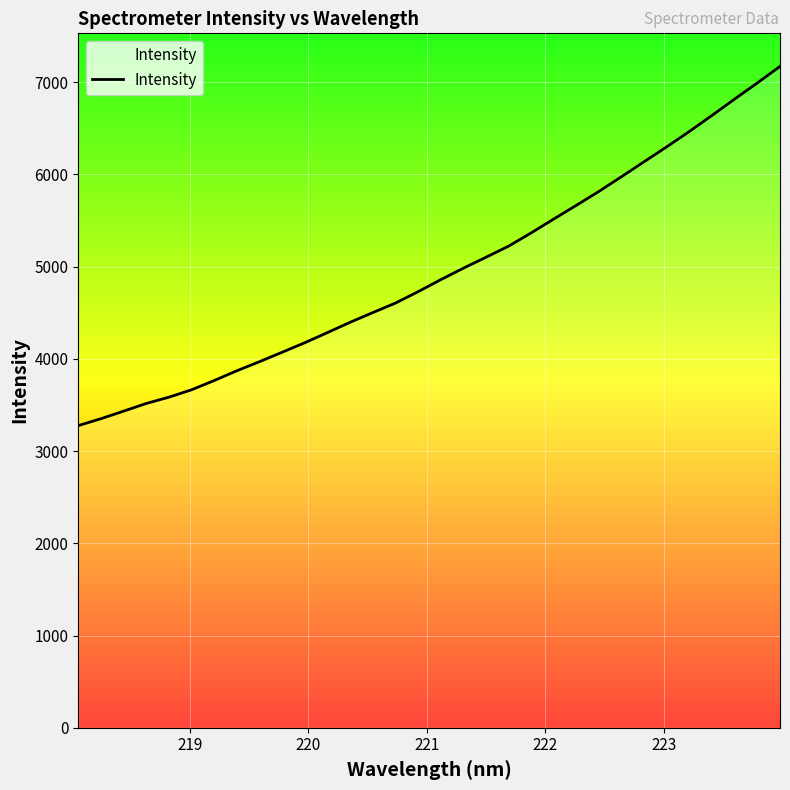

What is the difference between the maximum and minimum values?

3894.7